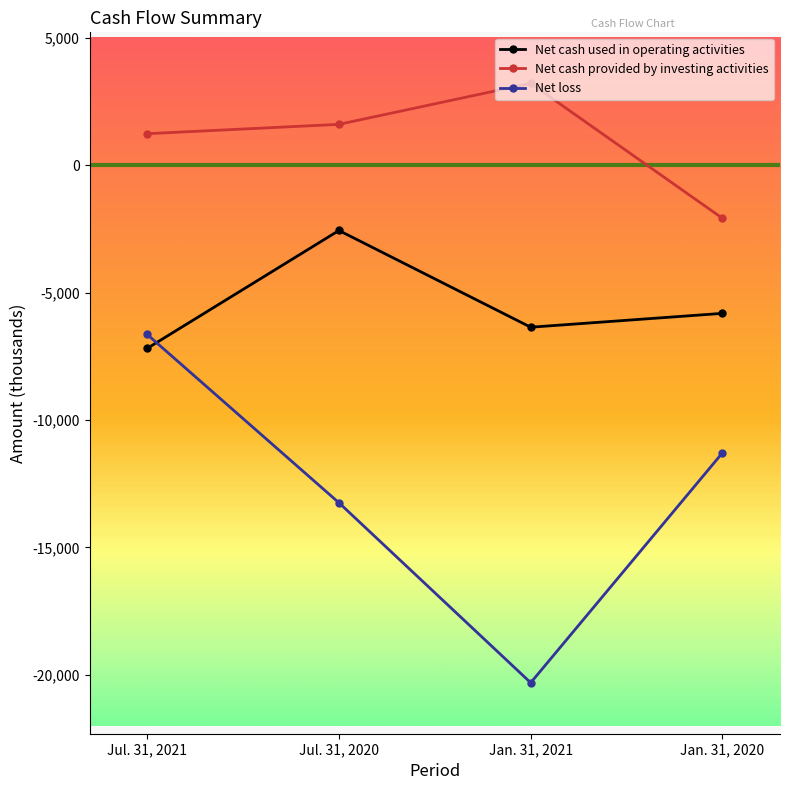

Which series has the largest range (max minus min)?

Net loss